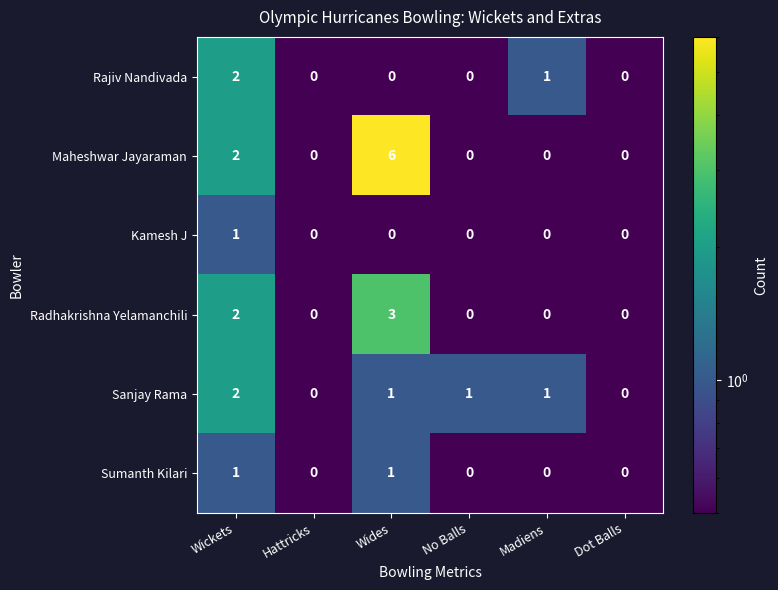

What is the sum of all Rajiv Nandivada values?

3